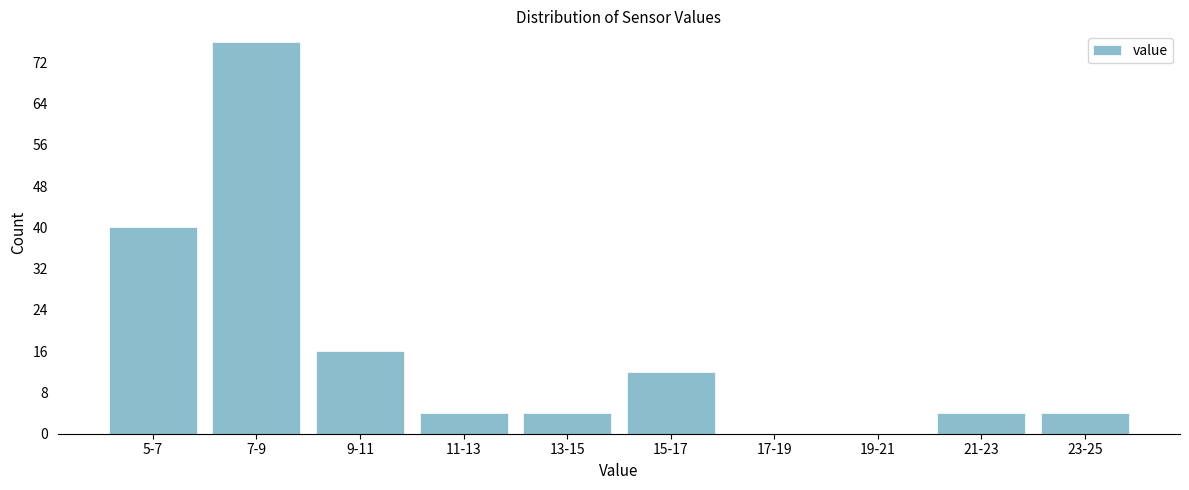

Reading left to right, transcribe all the data shown in this chart.

5-7=40	7-9=76	9-11=16	11-13=4	13-15=4	15-17=12	17-19=0	19-21=0	21-23=4	23-25=4